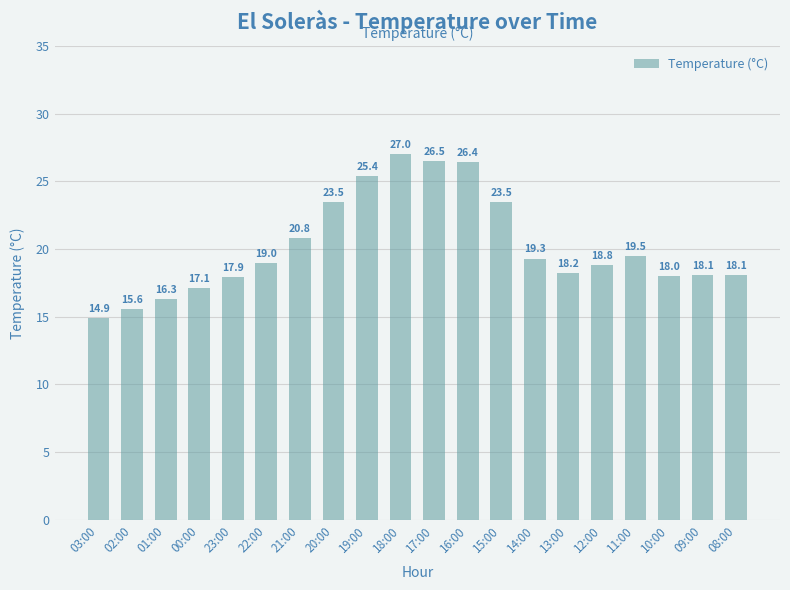

What is the approximate value at 01:00?

16.3